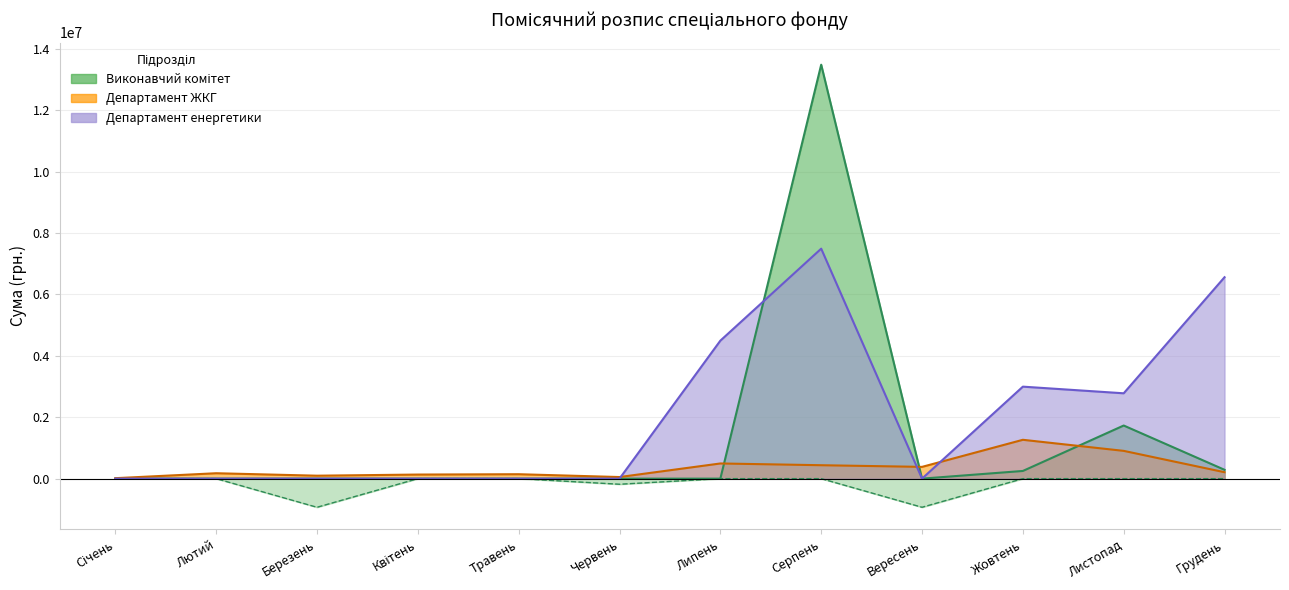

Is the value of Департамент ЖКГ at Березень greater than the value of Департамент енергетики at Травень?

Yes